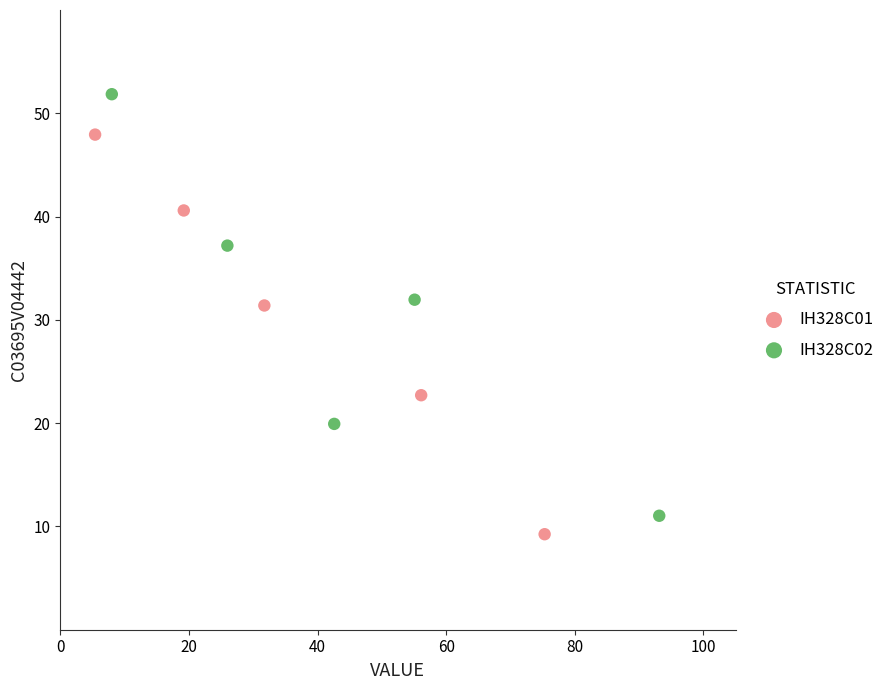

Which series reaches the maximum Y coordinate?

IH328C02